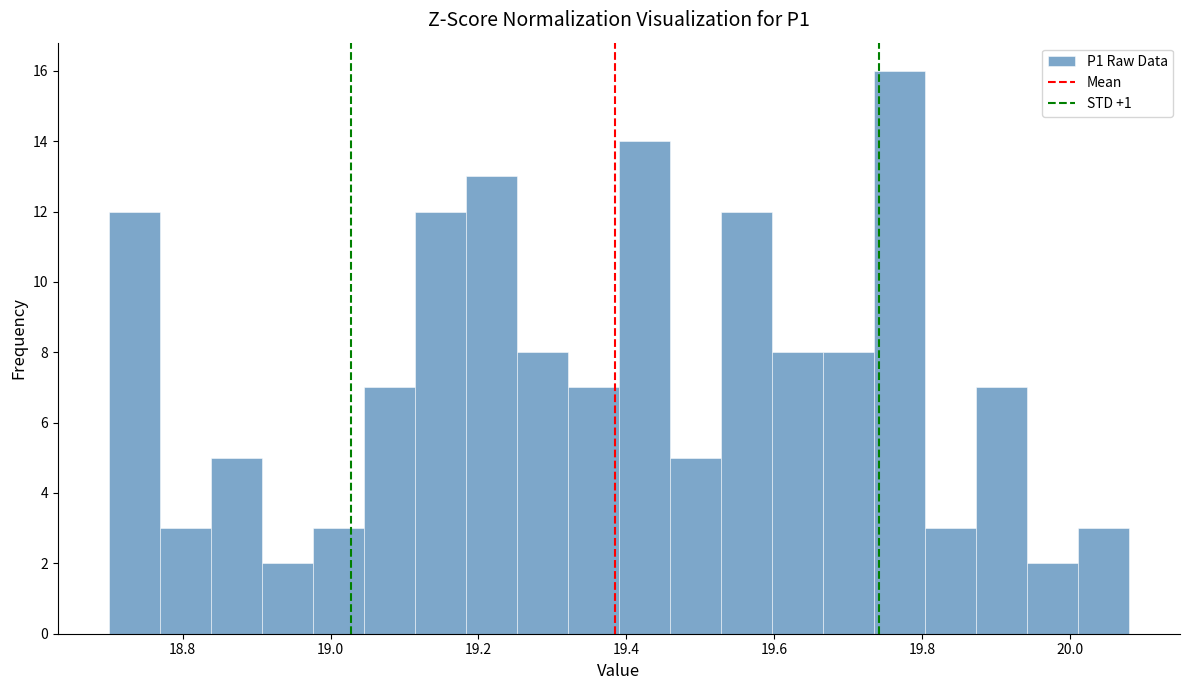

Read against the x-axis, roughly where is the centre of the tallest bar?

19.76